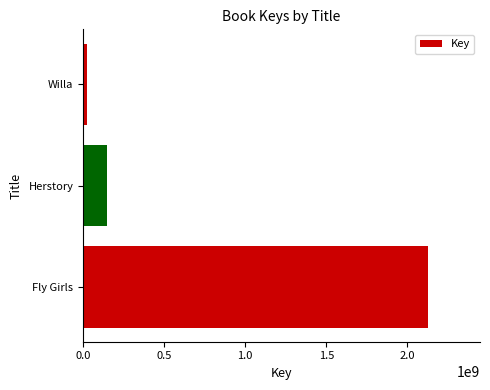

Rank the categories by value from highest to lowest.

Fly Girls, Herstory, Willa